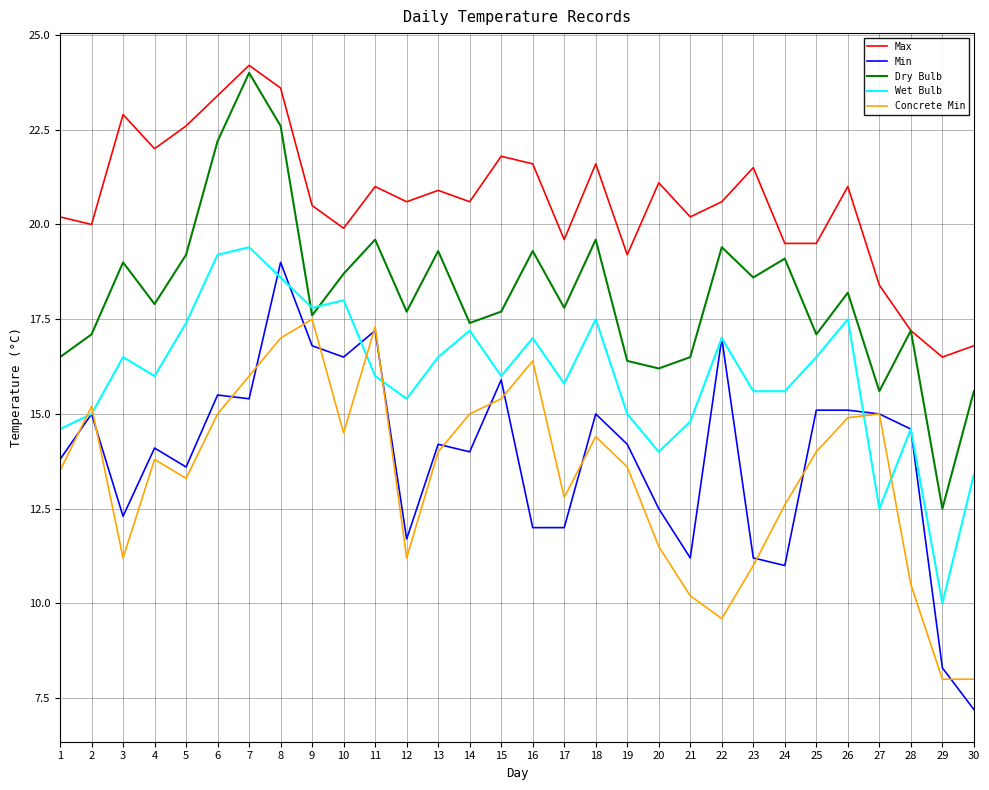

What are all the series names shown in the legend?

Max, Min, Dry Bulb, Wet Bulb, Concrete Min